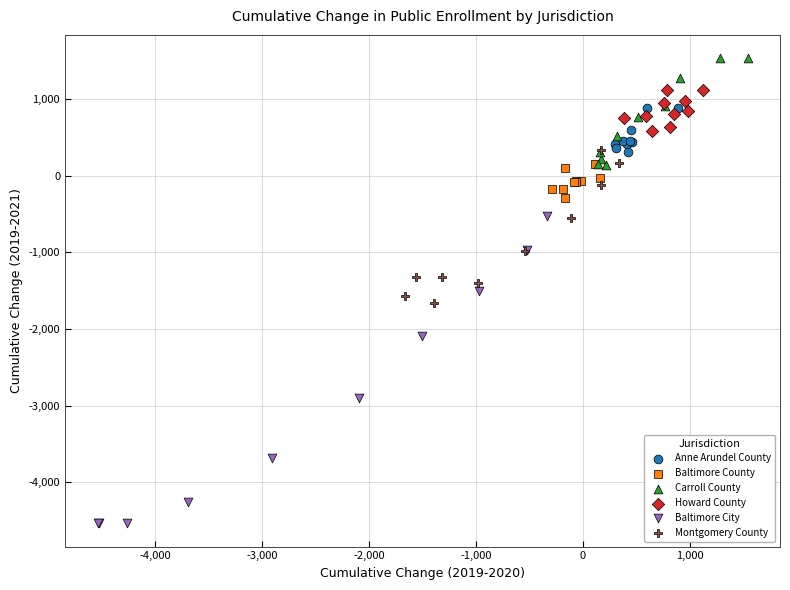

Which series has the largest Y range (max minus min)?

Baltimore City